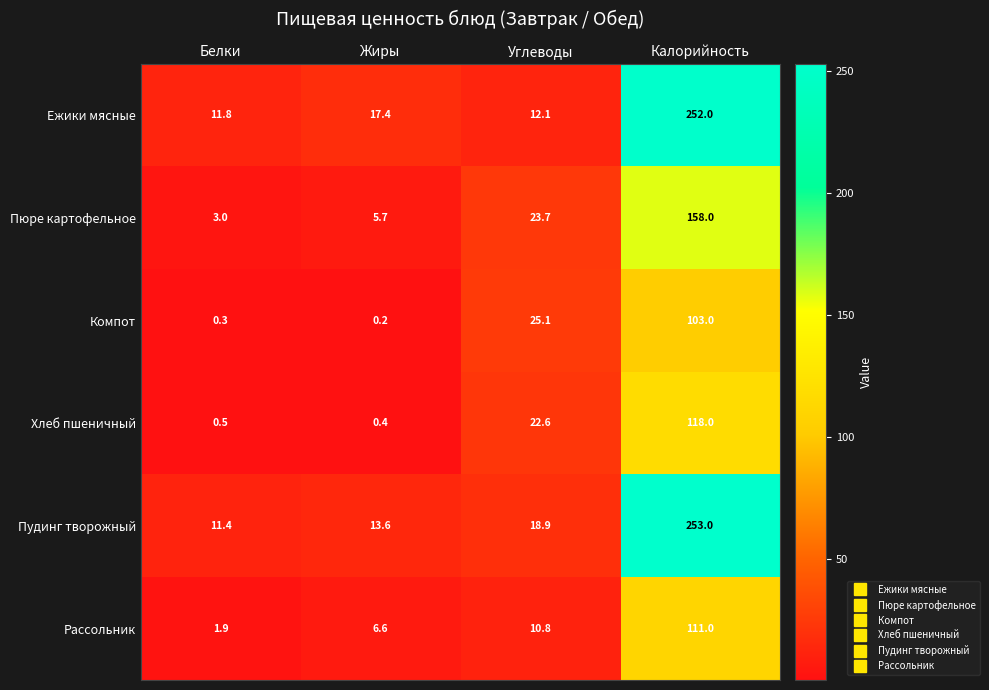

Reading left to right, what are all the values shown in this chart?

Ежики мясные: Белки=11.8	Жиры=17.4	Углеводы=12.1	Калорийность=252.0
Пюре картофельное: Белки=3.0	Жиры=5.7	Углеводы=23.7	Калорийность=158.0
Компот: Белки=0.3	Жиры=0.2	Углеводы=25.1	Калорийность=103.0
Хлеб пшеничный: Белки=0.5	Жиры=0.4	Углеводы=22.6	Калорийность=118.0
Пудинг творожный: Белки=11.4	Жиры=13.6	Углеводы=18.9	Калорийность=253.0
Рассольник: Белки=1.9	Жиры=6.6	Углеводы=10.8	Калорийность=111.0